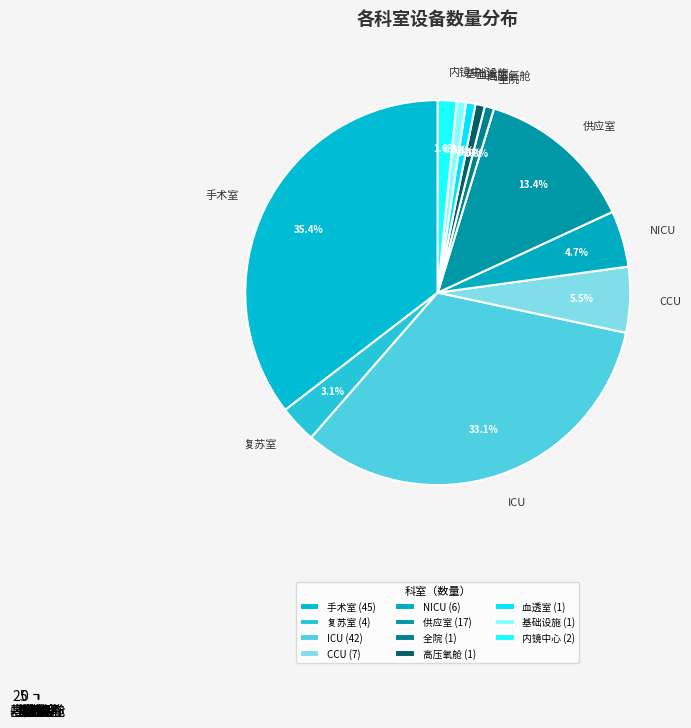

How many slices are in this pie chart?

11